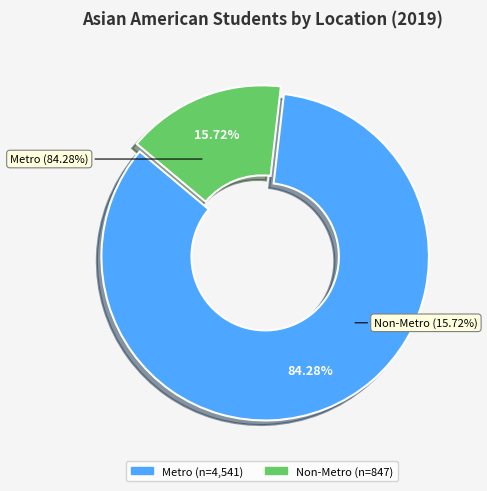

Do Non-Metro and Metro together represent more than half of the pie?

Yes